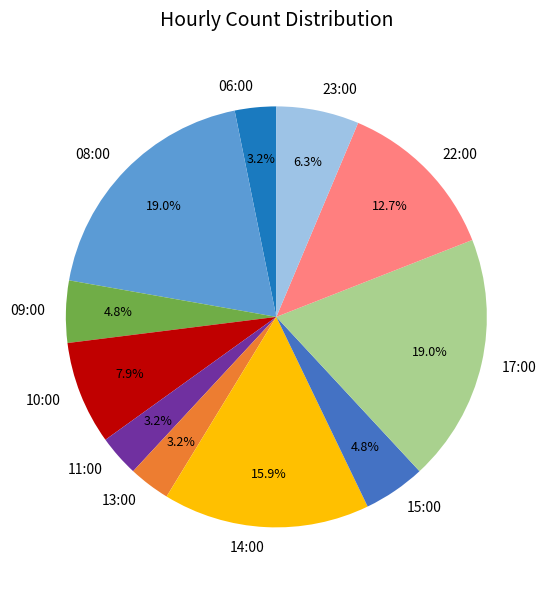

How many segments does this pie chart have?

11